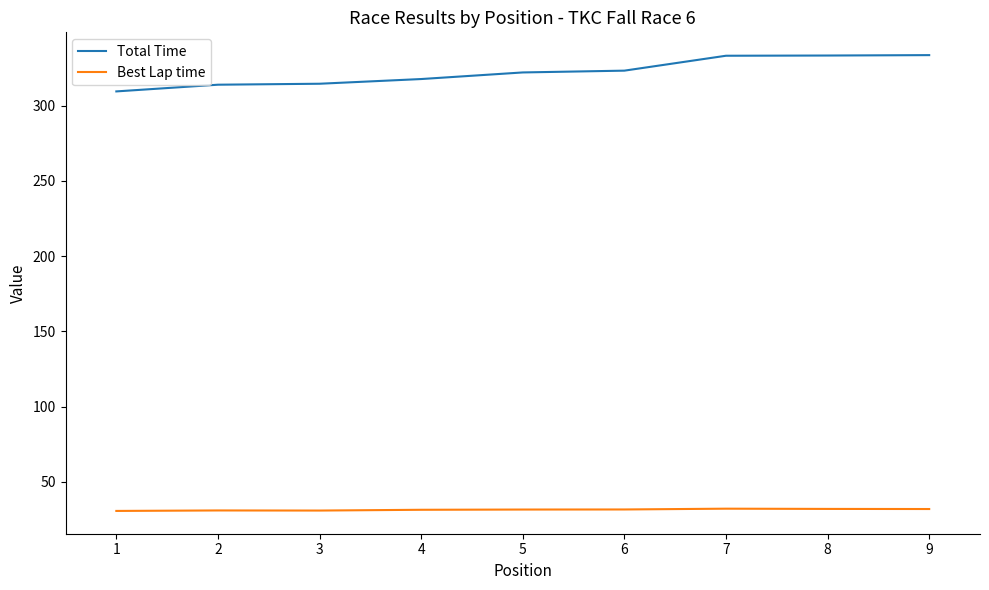

What is the total value across all series at 7?

365.3